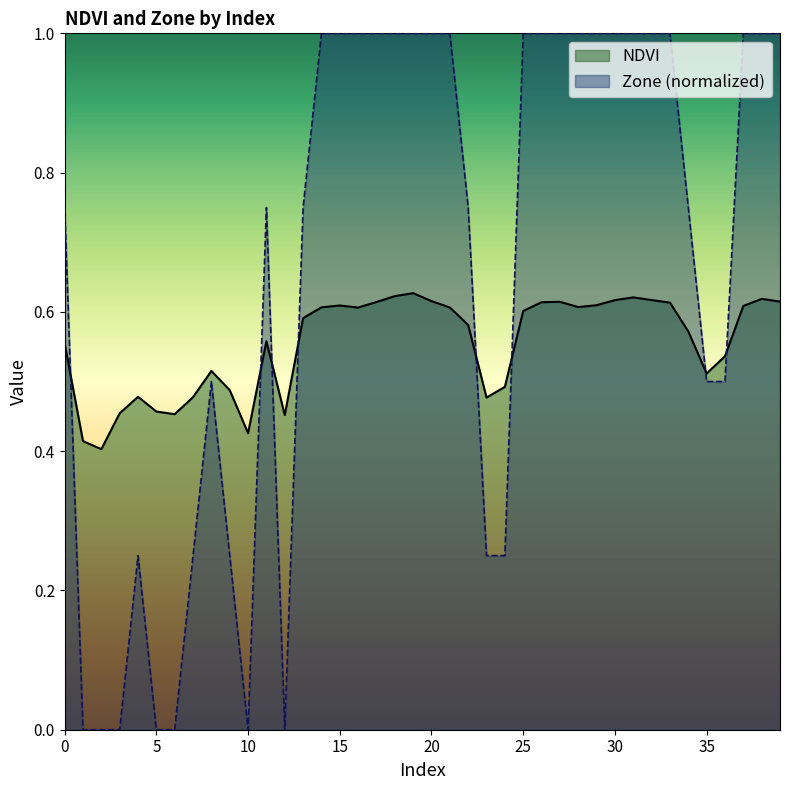

Between 9 and 36, which series saw the biggest shift?

Zone